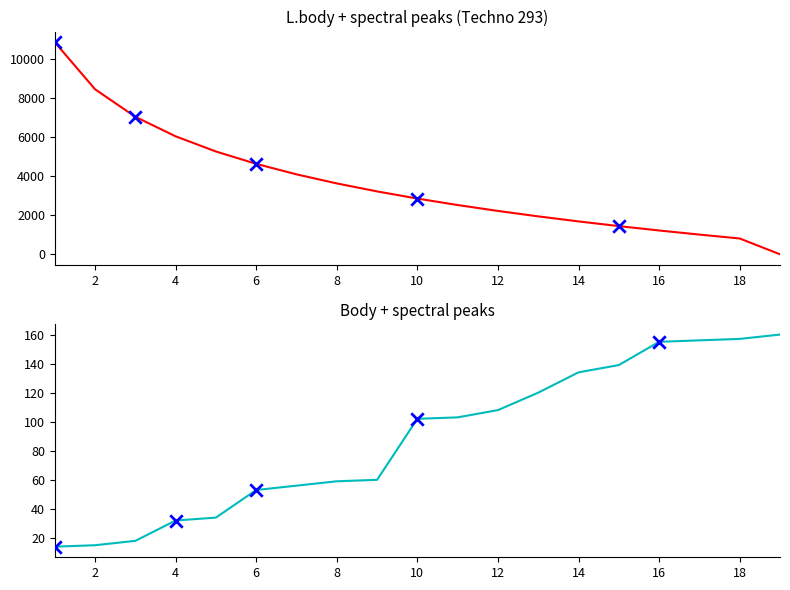

Is the value of Body at 16 greater than the value of L.body at 10?

No